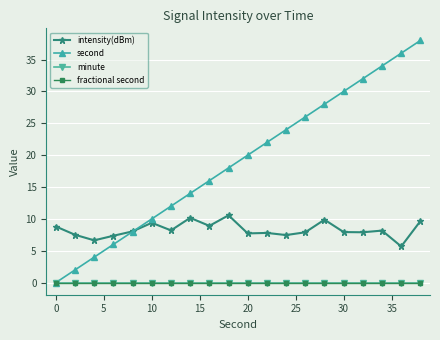

True or false: minute has more than 0 points higher than both neighbors.

False